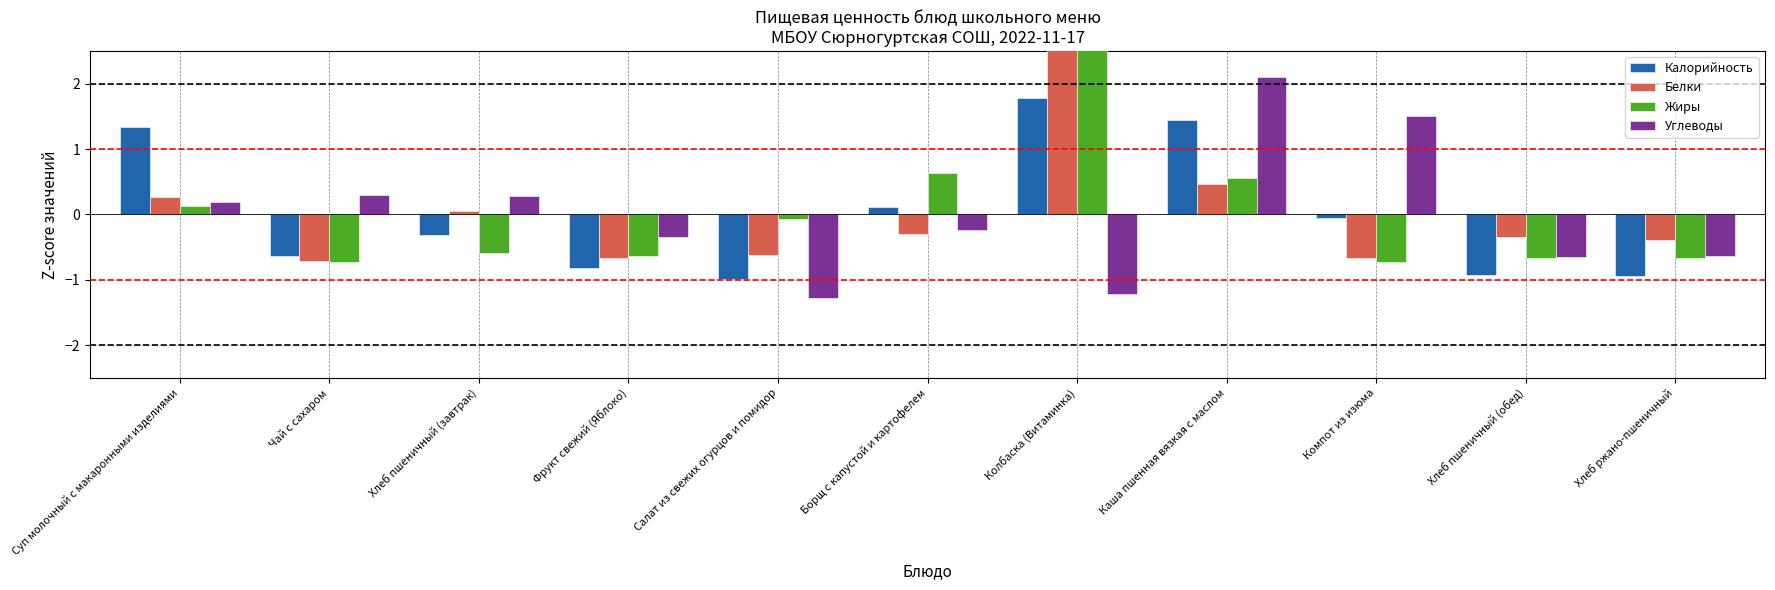

At which label does Калорийность first exceed 0?

Суп молочный с макаронными изделиями